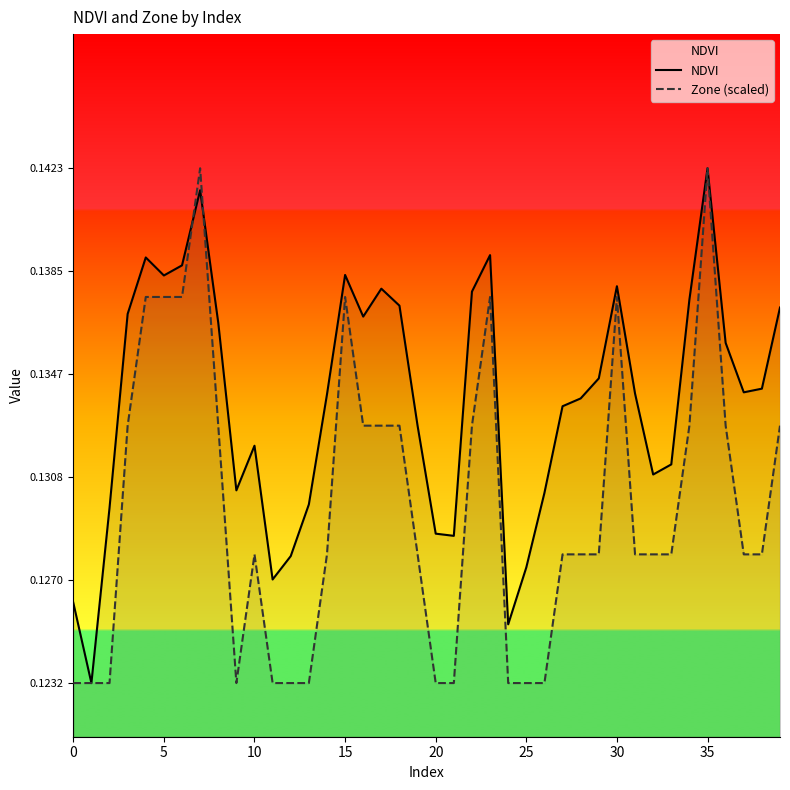

Which category has the highest value across all series?

35